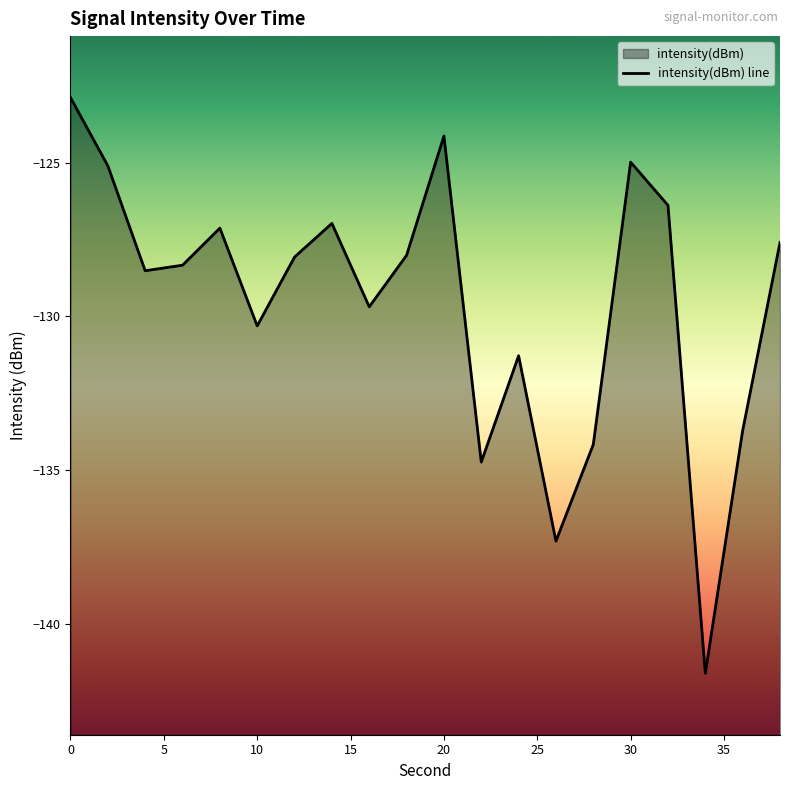

What is the maximum value shown in the chart?

-122.9